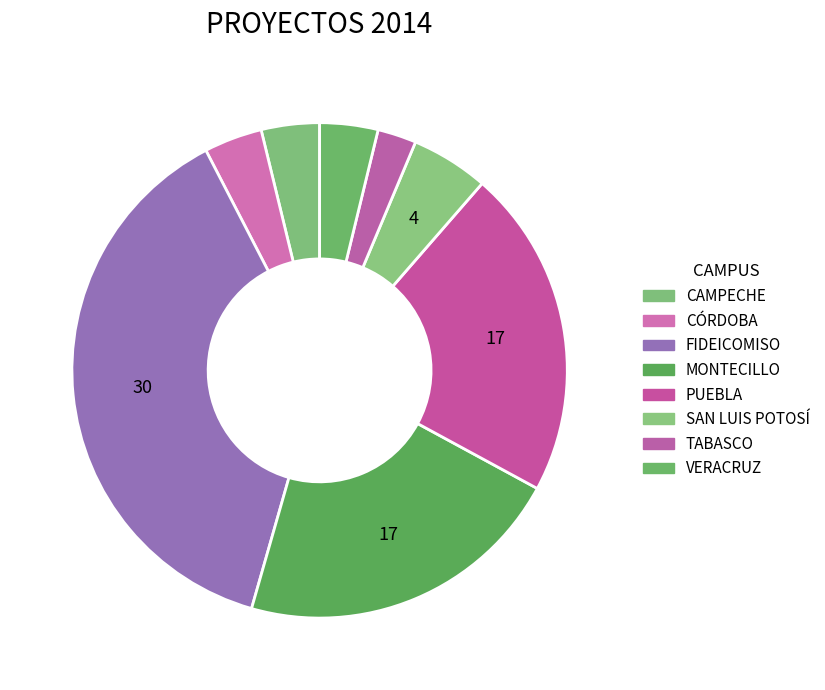

Which category has the smallest portion of the pie?

TABASCO